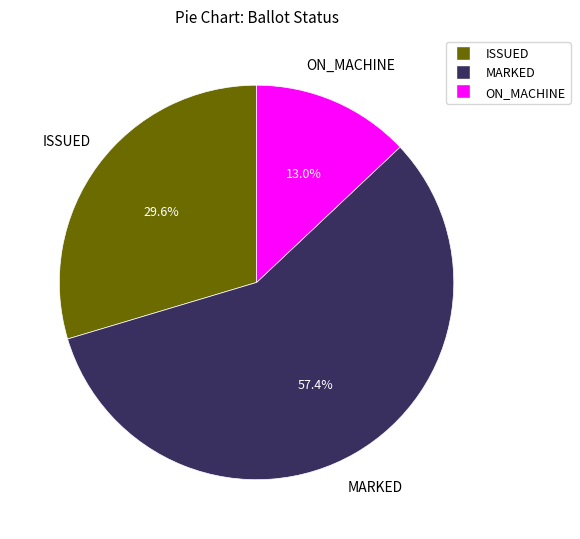

Is there a majority slice in this chart?

Yes